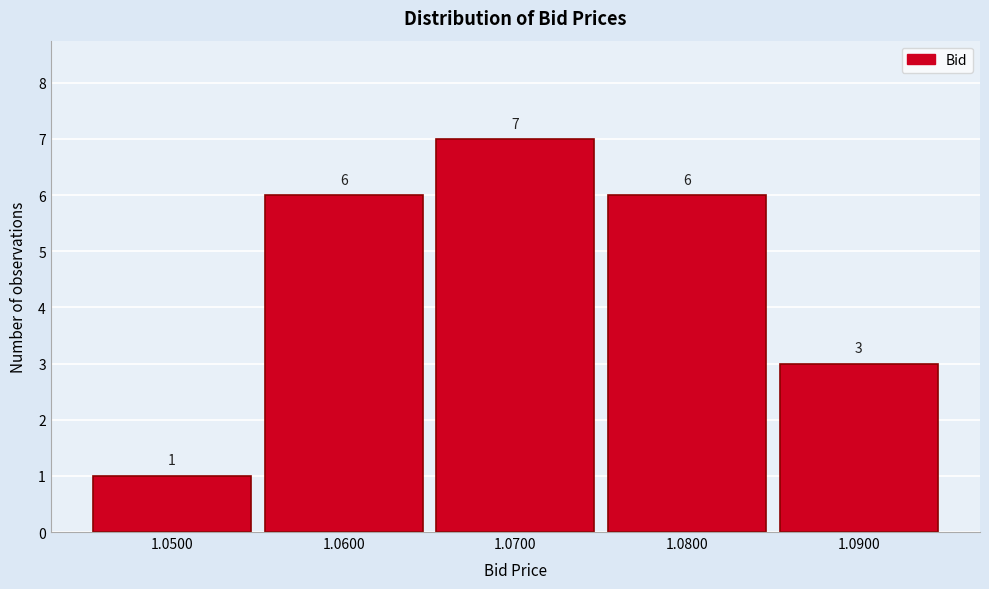

Reading left to right, transcribe this chart: for each bar, give the range it covers on the x-axis and its height.

1.045 to 1.055: 1
1.055 to 1.065: 6
1.065 to 1.075: 7
1.075 to 1.085: 6
1.085 to 1.095: 3